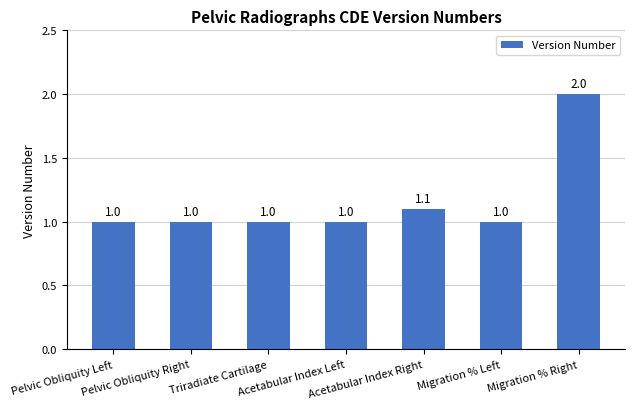

Does the chart contain stacked bars?

No